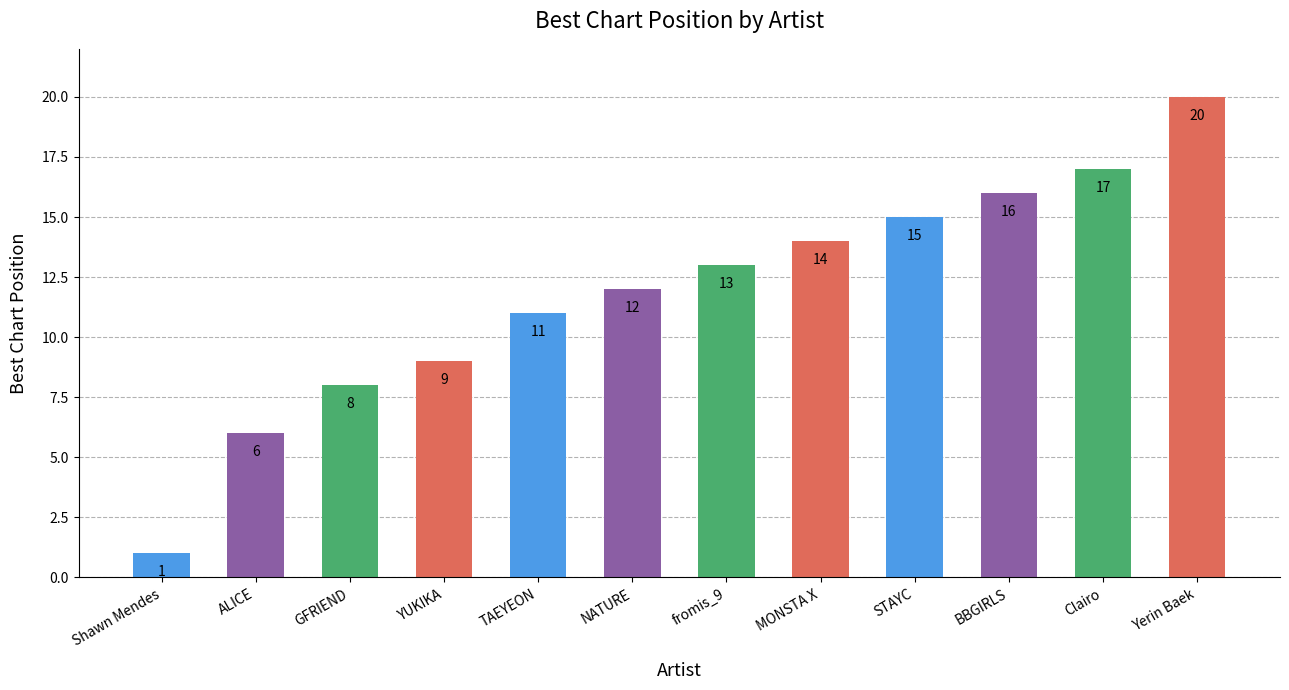

How many values are below 13?

6